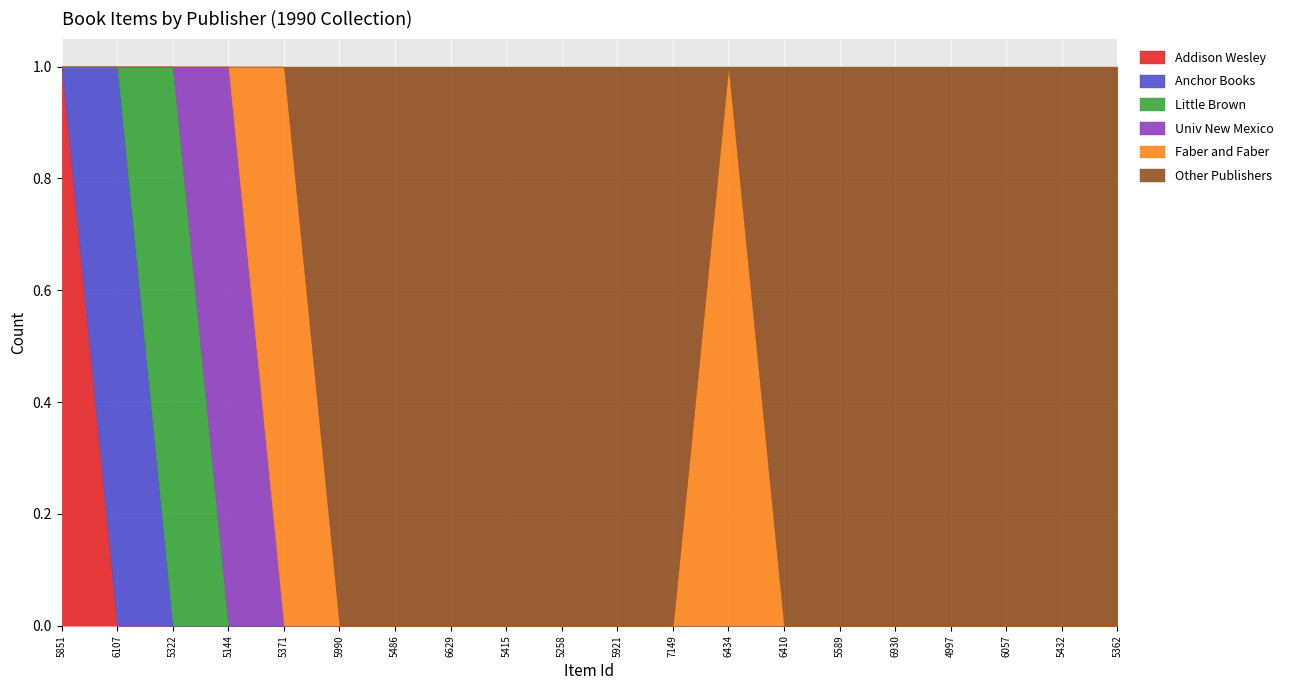

How many values in the Addison Wesley series exceed 0?

1